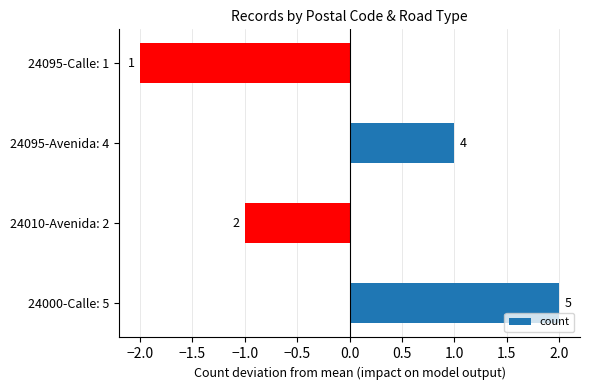

What is the difference between the second highest and minimum values?

3